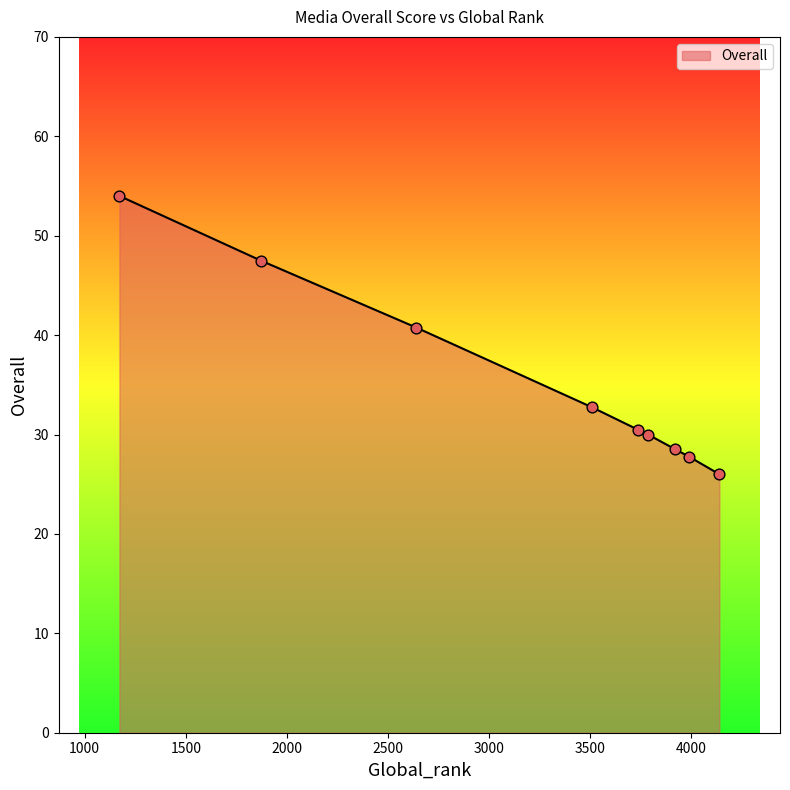

What is the difference between the maximum and minimum values?

28.0